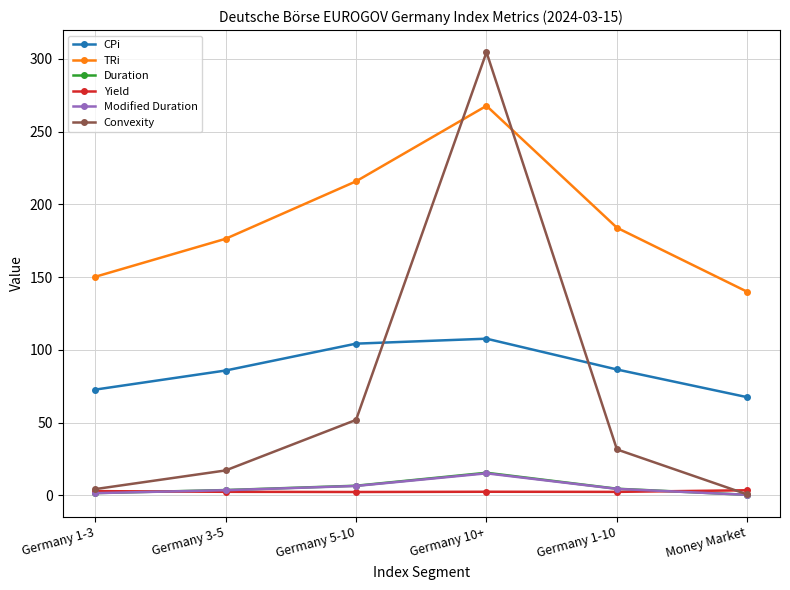

What are all the series names shown in the legend?

CPi, TRi, Duration, Yield, Modified Duration, Convexity